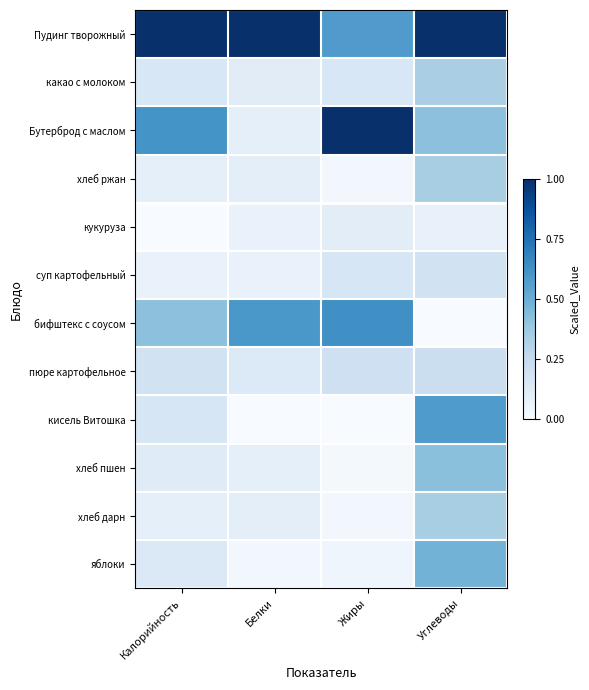

At Жиры, list the series in order from largest to smallest.

Бутерброд с маслом, бифштекс с соусом, Пудинг творожный, пюре картофельное, суп картофельный, какао с молоком, кукуруза, яблоки, хлеб ржан, хлеб дарн, хлеб пшен, кисель Витошка